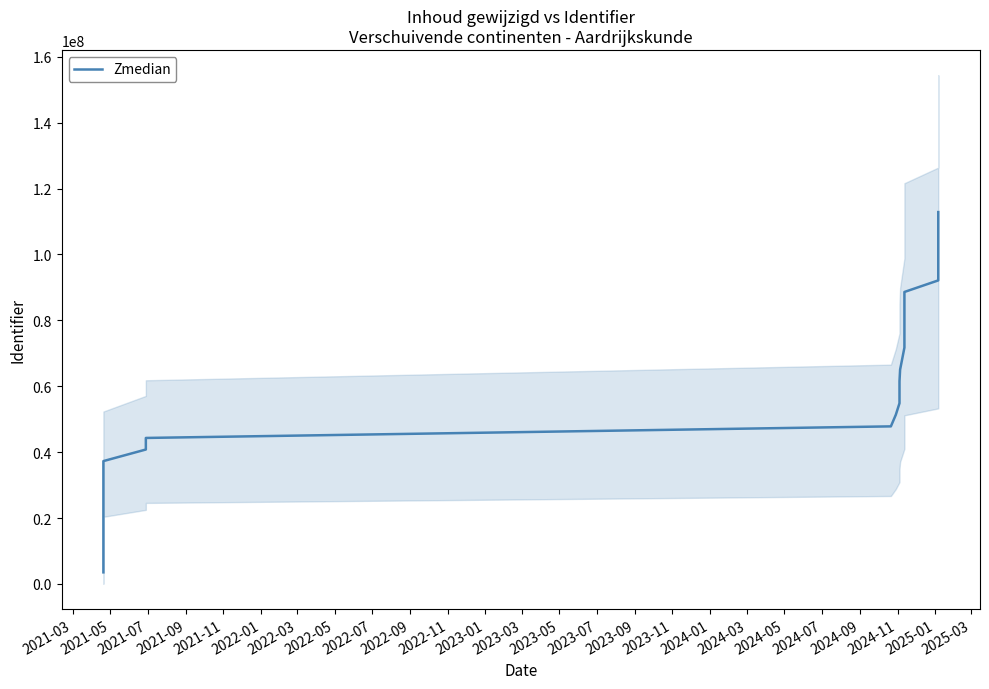

What is the difference between the maximum and second lowest values?

102664663